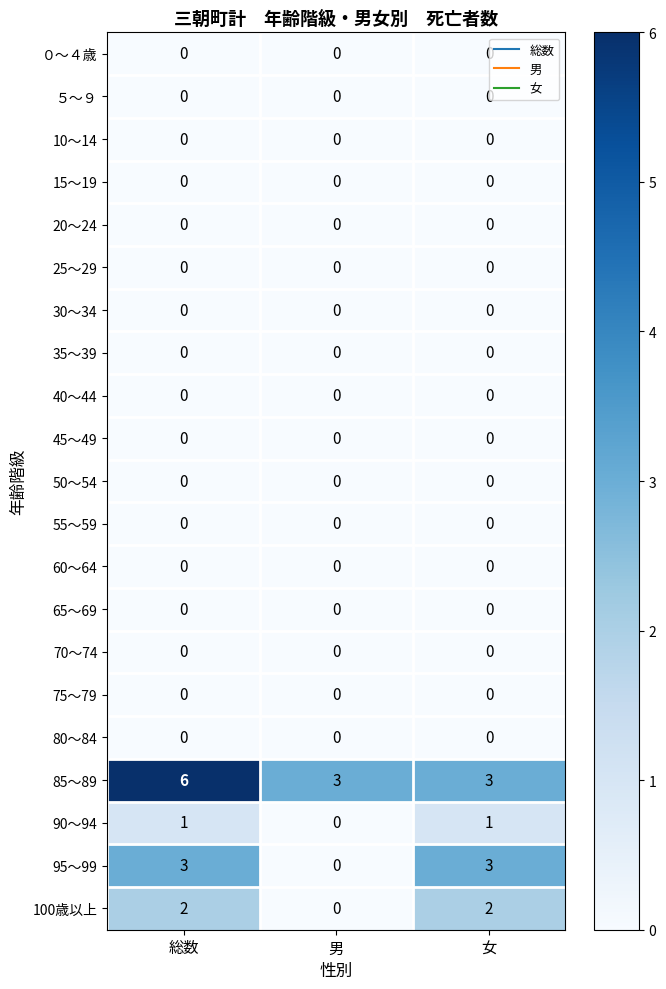

True or false: 25～29 has a value of 0 at 女.

True